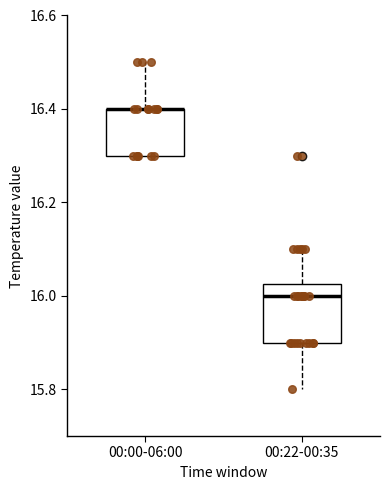

Reading left to right, transcribe this box plot: for each box, give where its median line is, the range the box spans, and where its two whiskers end, as read against the y-axis. The values are not printed on the chart, so give them approximately, as read against the axis.

00:00-06:00: median 16.40 (drawn on the box's upper edge), box 16.30 to 16.40, whiskers 16.30 to 16.50
00:22-00:35: median 16.00, box 15.90 to 16.02, whiskers 15.80 to 16.10